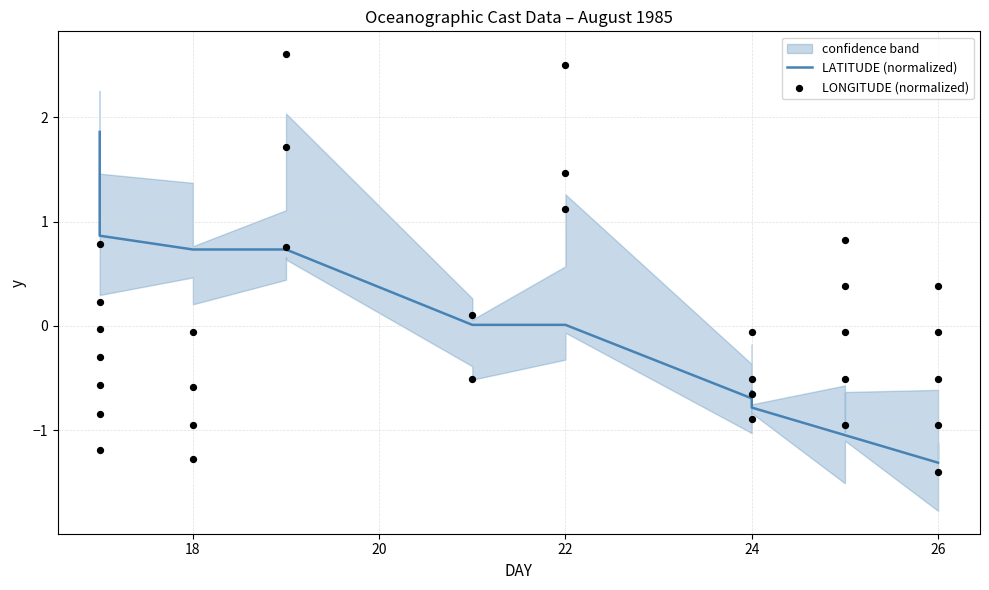

What are all the series names shown in the legend?

LATITUDE (normalized), LONGITUDE (normalized)